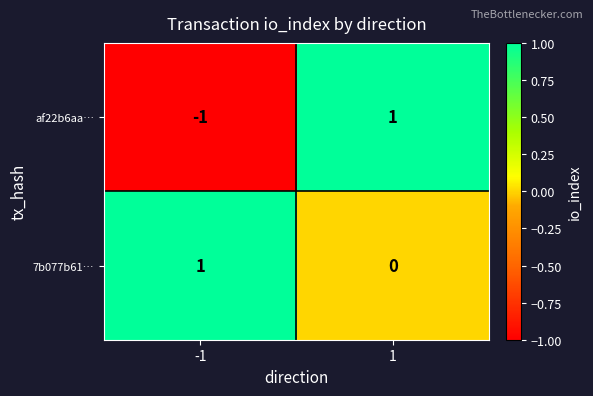

Is the value of 7b077b61… at 1 greater than the value of af22b6aa… at -1?

Yes